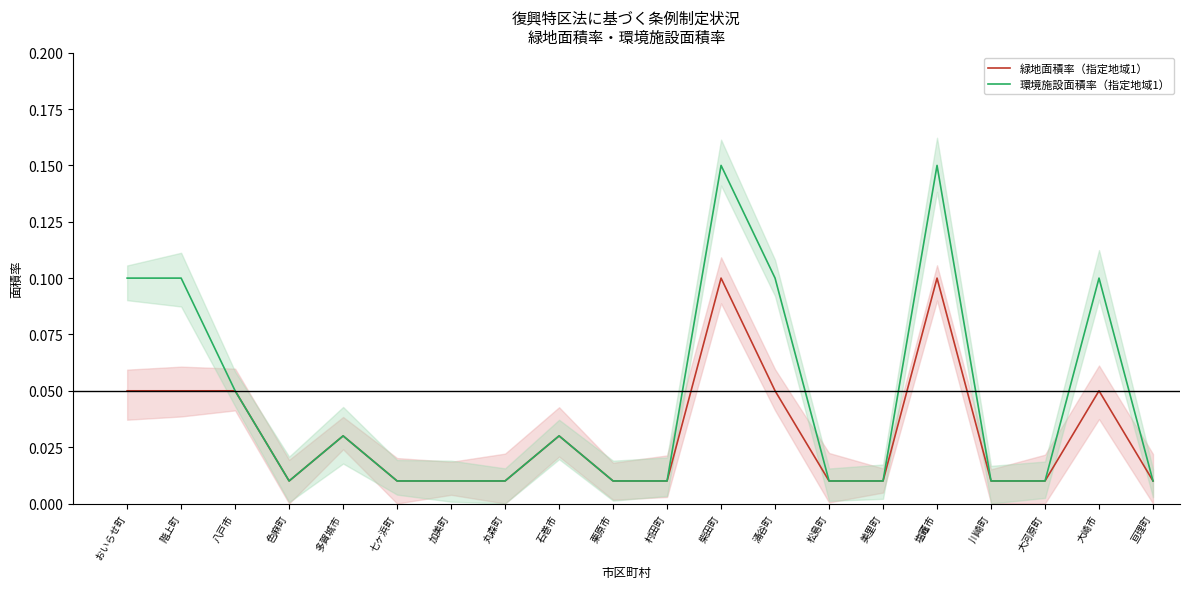

How many interior local valleys does the 環境施設面積率（指定地域1） series have?

1